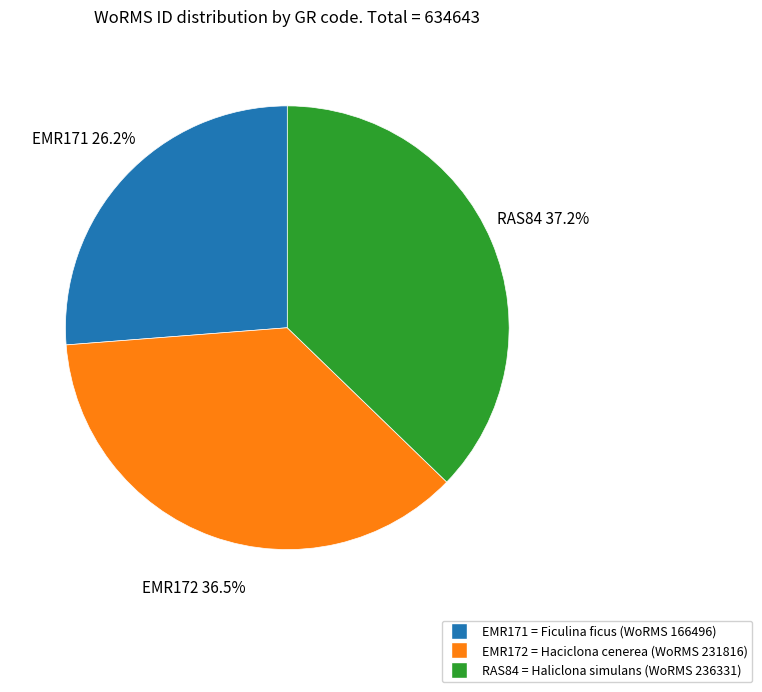

What percentage do RAS84 and EMR171 together represent?

63.5%